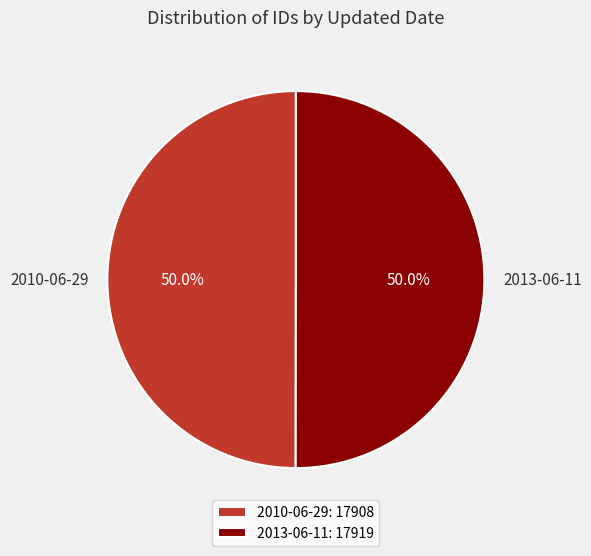

What percentage is NOT represented by 2010-06-29?

50.0%